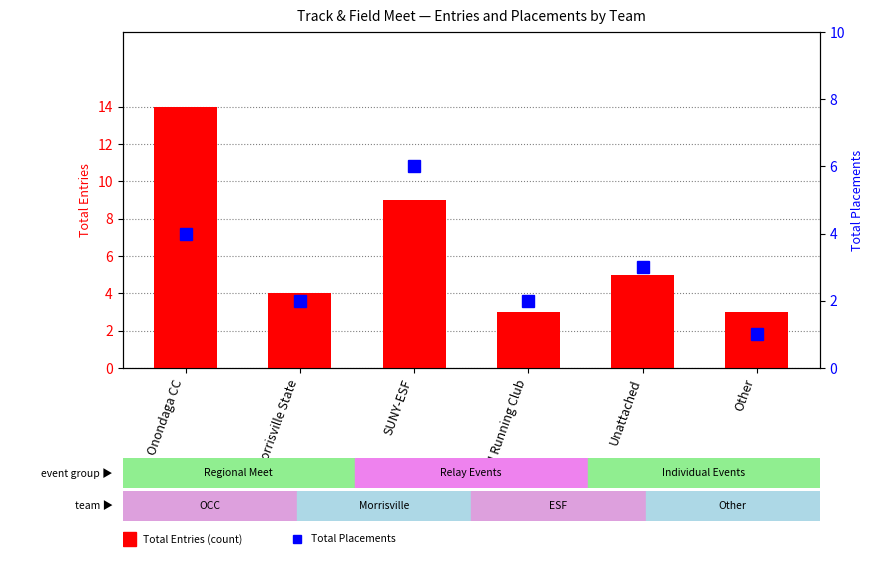

How many values in the Total Entries series exceed 5?

2